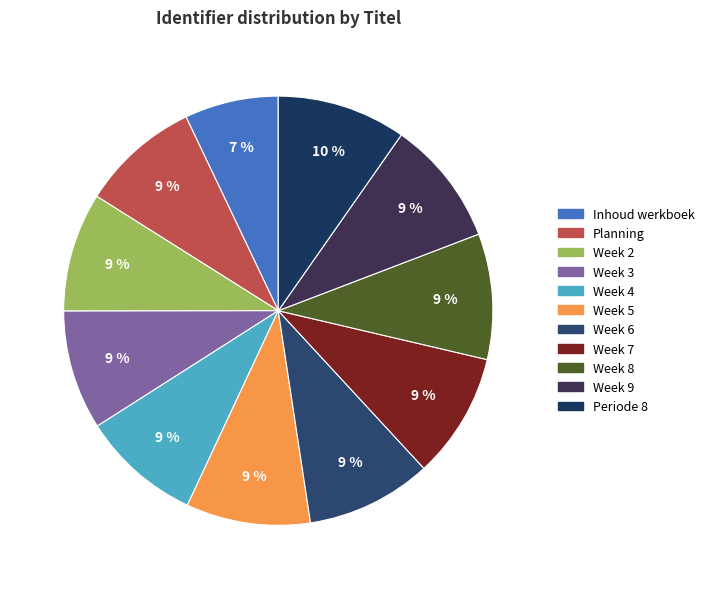

What percentage is the Week 8 slice, to the nearest percent?

9%